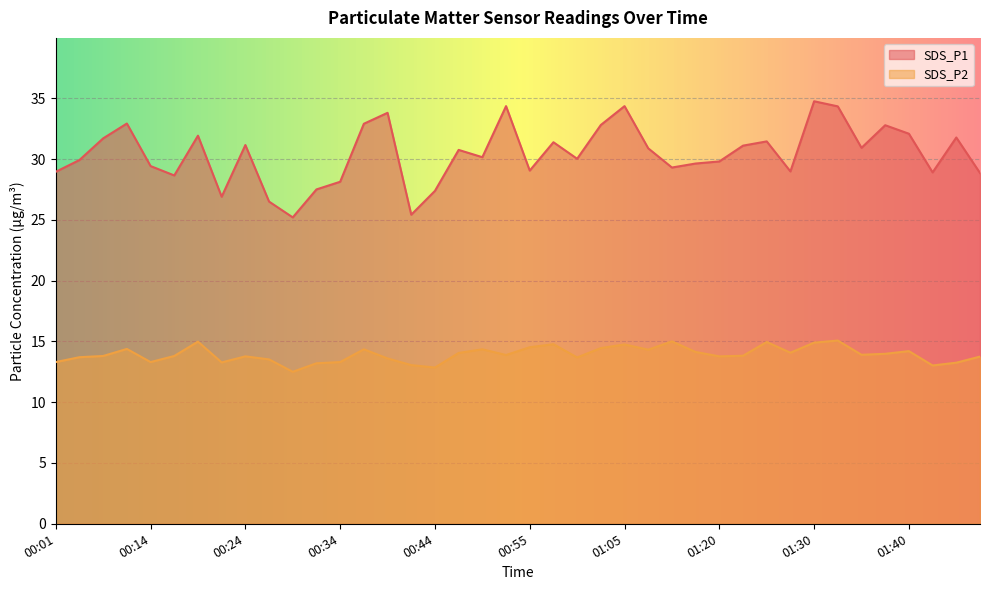

What is the maximum value for SDS_P2?

15.1